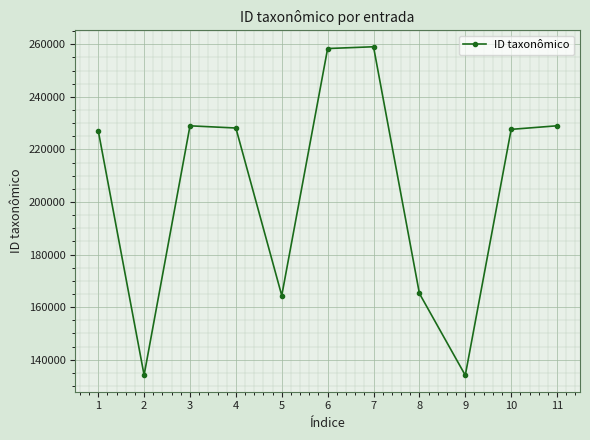

What is the change in value from 3 to 5?

-64567